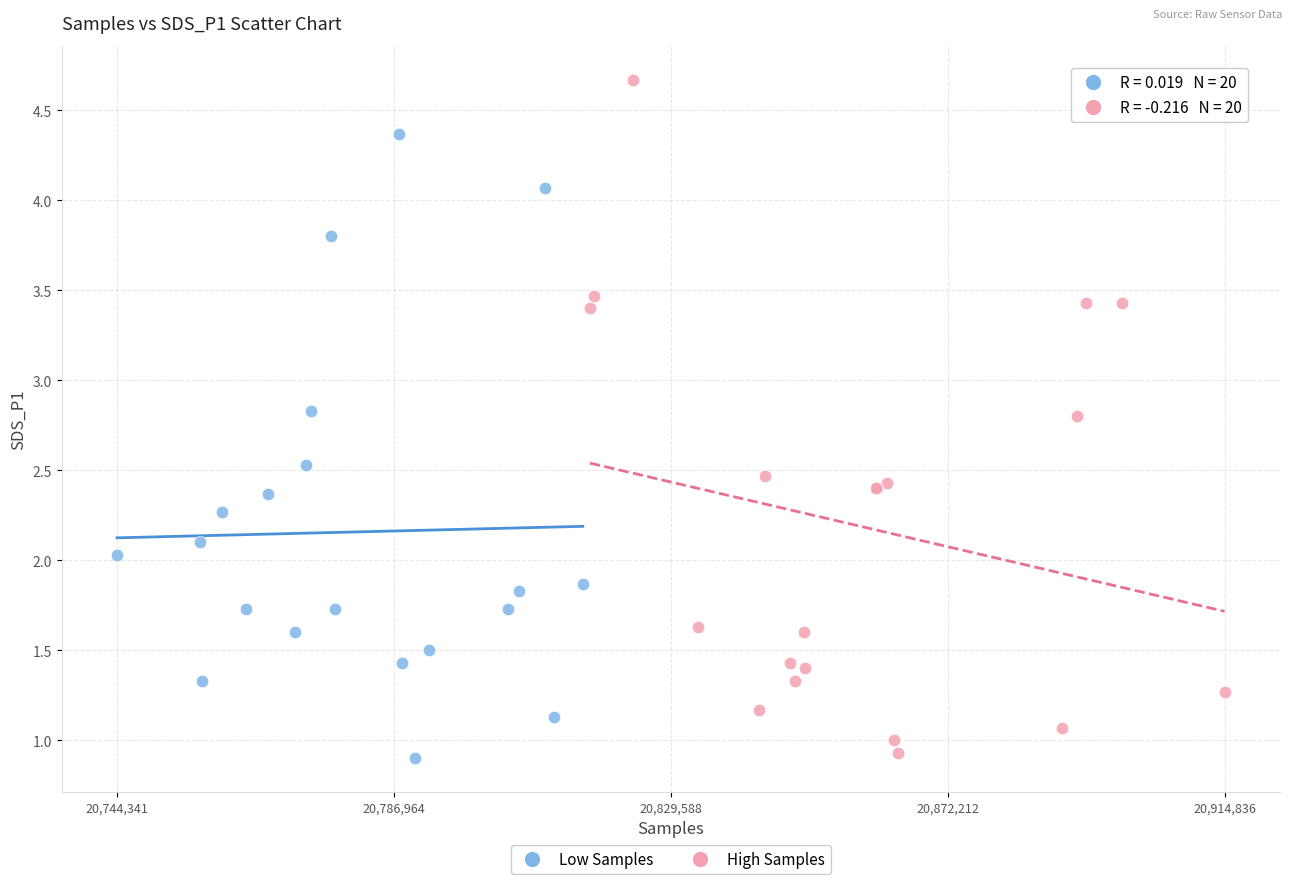

Which series has the widest spread of Y values?

High Samples